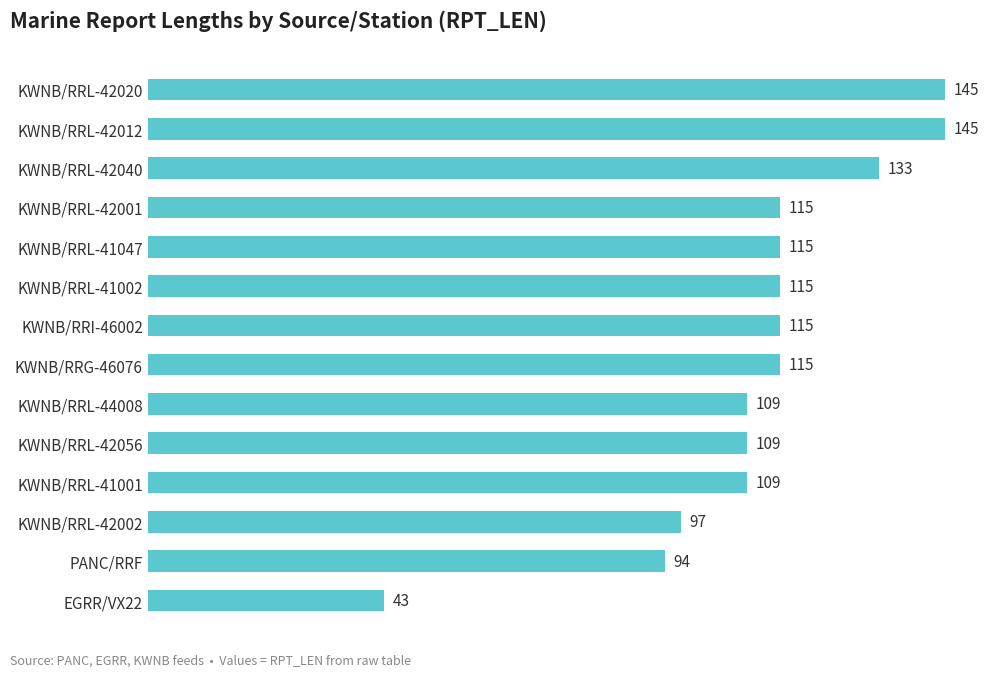

Are the bars horizontal?

Yes